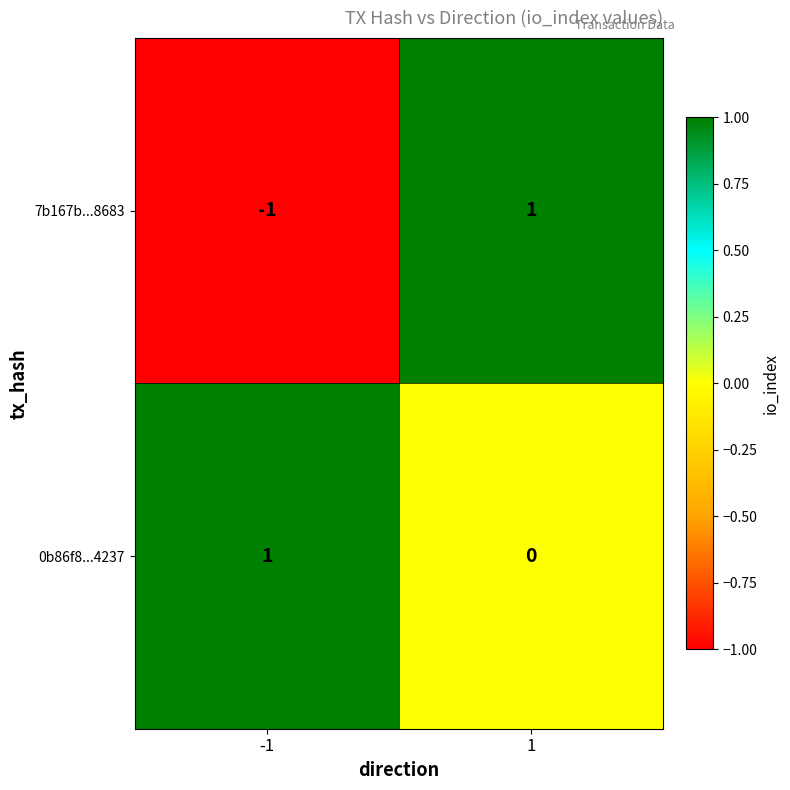

Reading left to right, transcribe all the data shown in this chart.

7b167b...8683: -1=-1	1=1
0b86f8...4237: -1=1	1=0